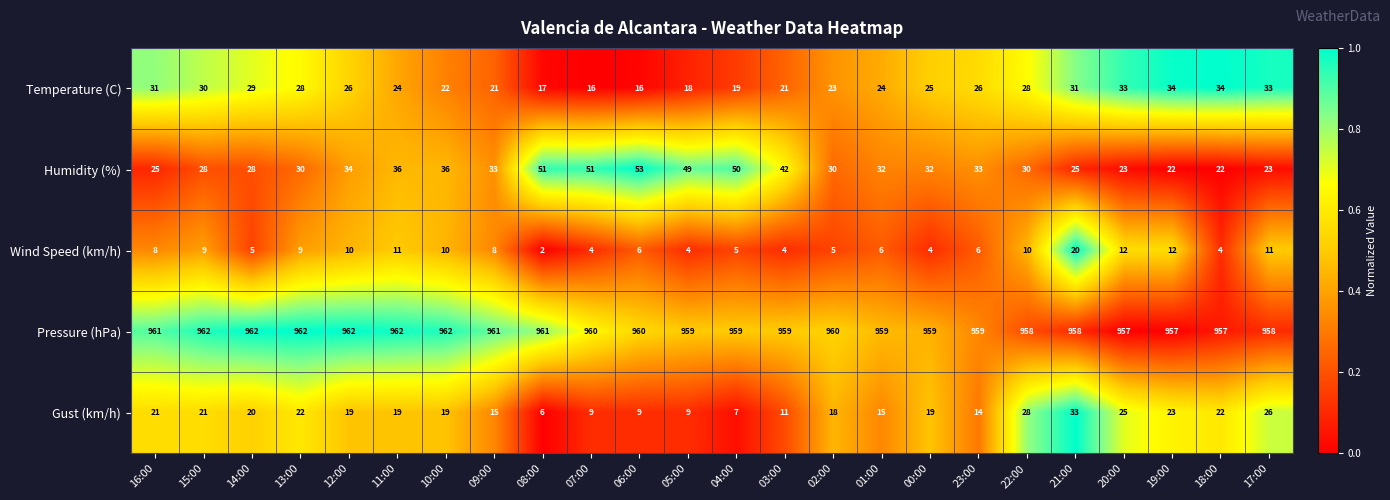

At 02:00, list the series in order from largest to smallest.

Pressure (hPa), Humidity (%), Temperature (C), Gust (km/h), Wind Speed (km/h)